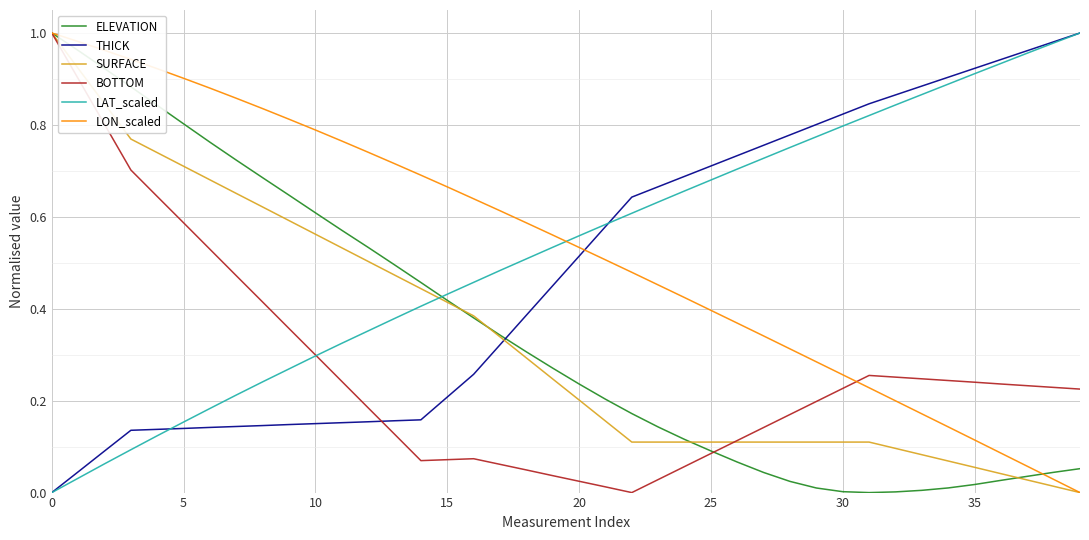

True or false: THICK and ELEVATION cross at least once.

True